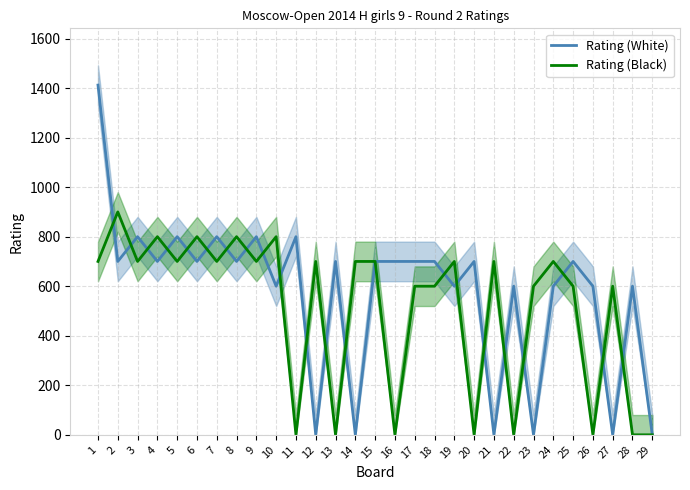

Is it true that Rating (Black) equals 700 at 14?

True